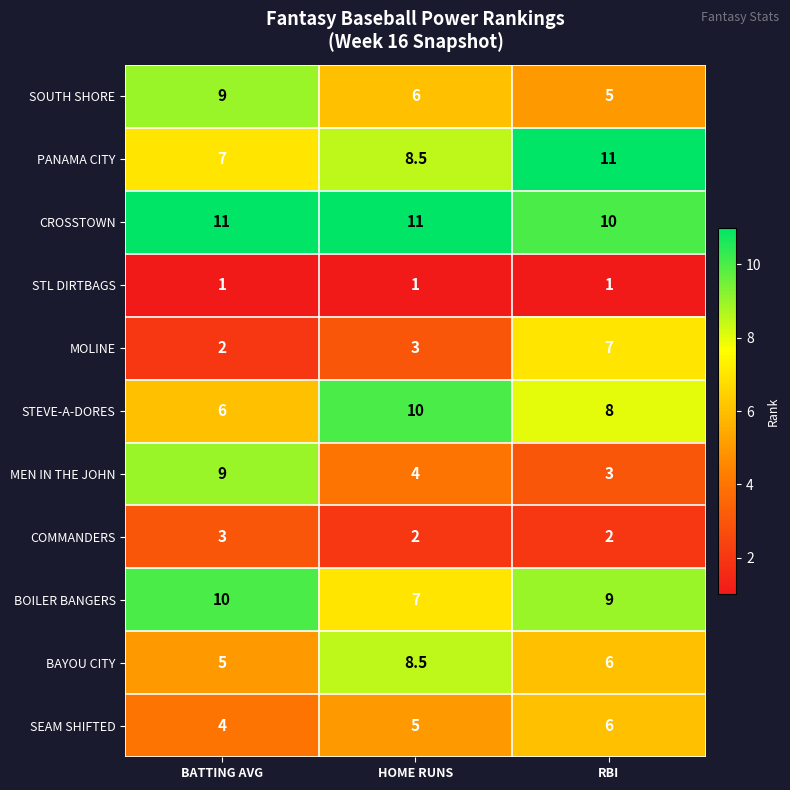

Which series has the widest spread of values?

MEN IN THE JOHN